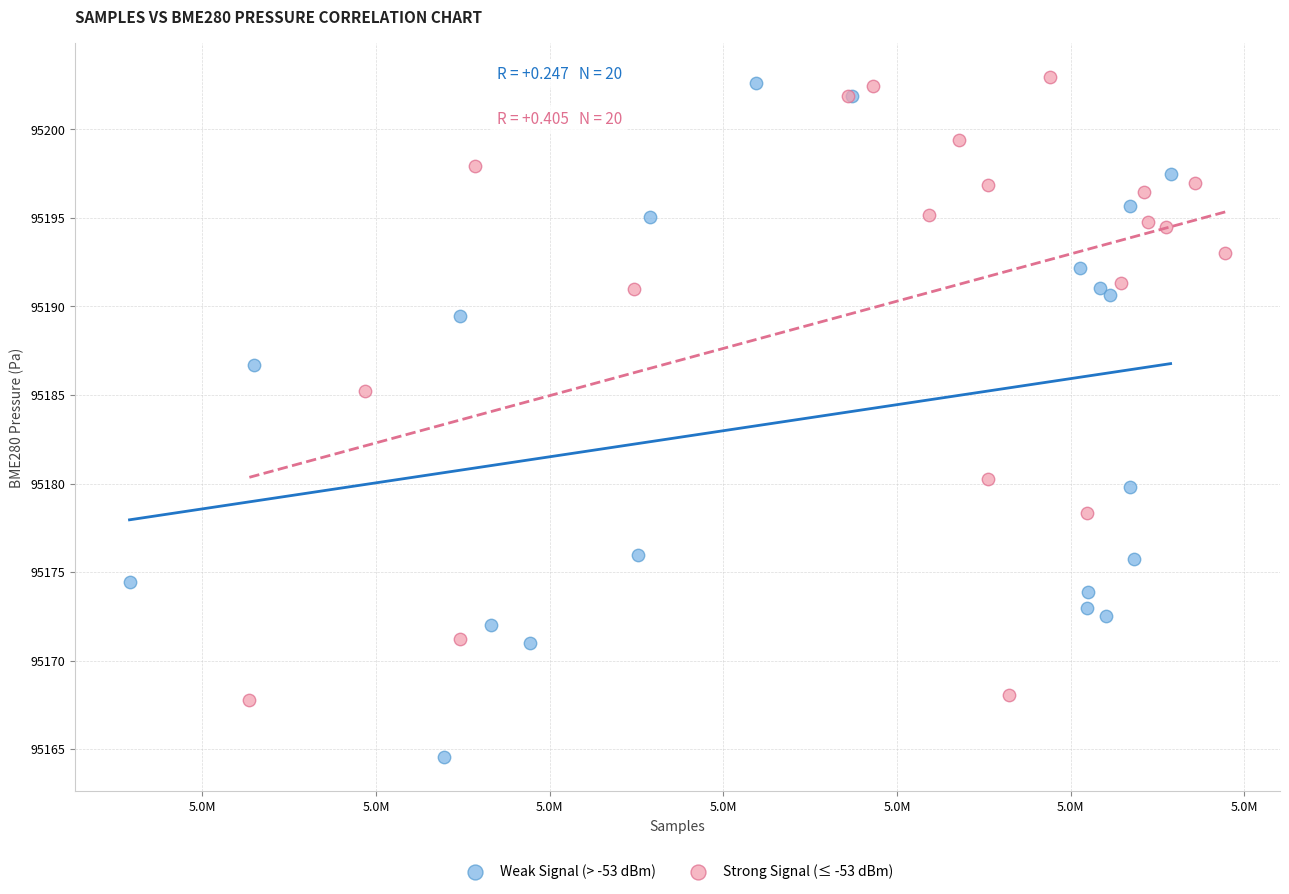

Which series contains the lowest Y value?

Weak Signal (> -53 dBm)